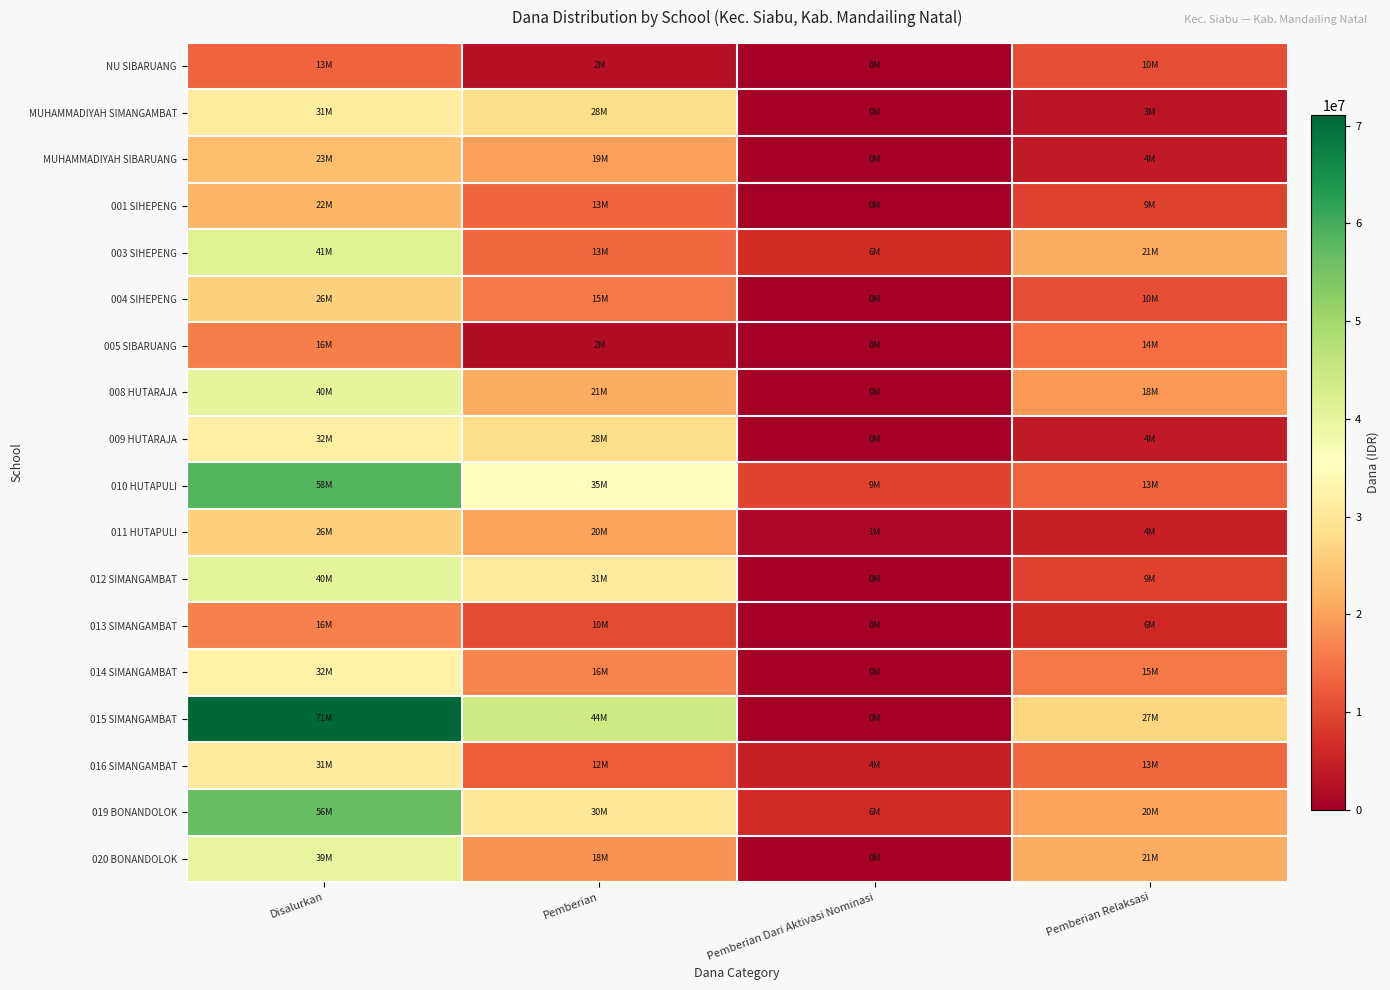

Which category has the lowest value across all series?

Pemberian Dari Aktivasi Nominasi